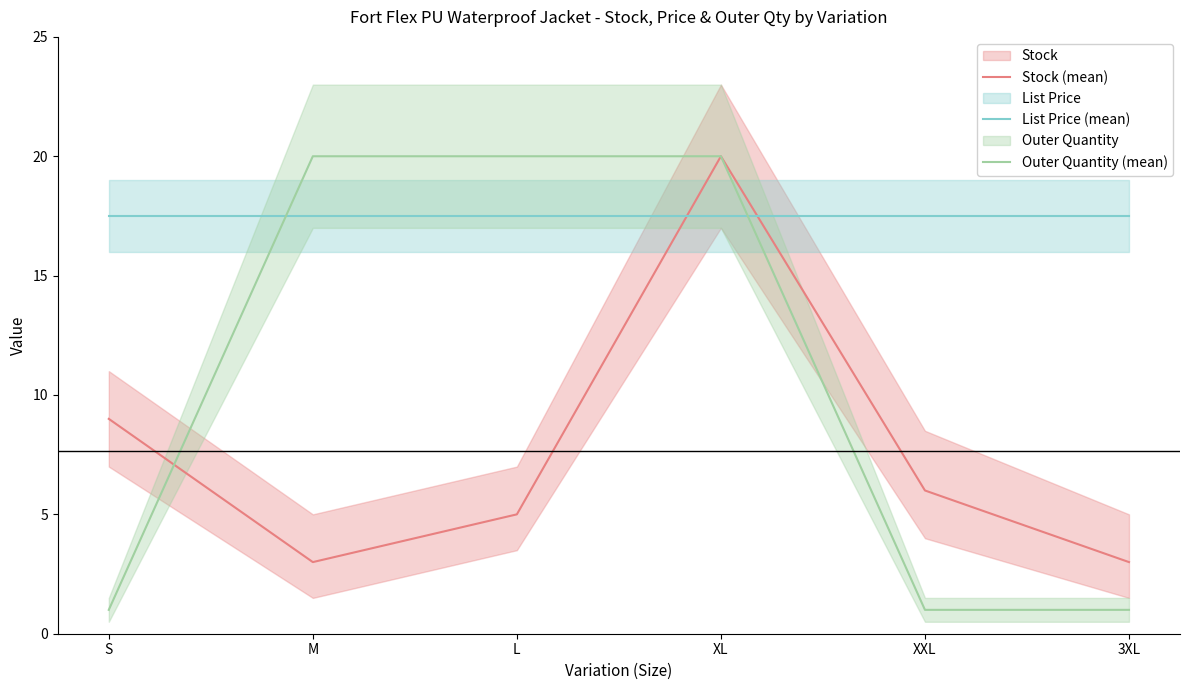

List the labels in order of Stock (mean) value, smallest first.

M, 3XL, L, XXL, S, XL